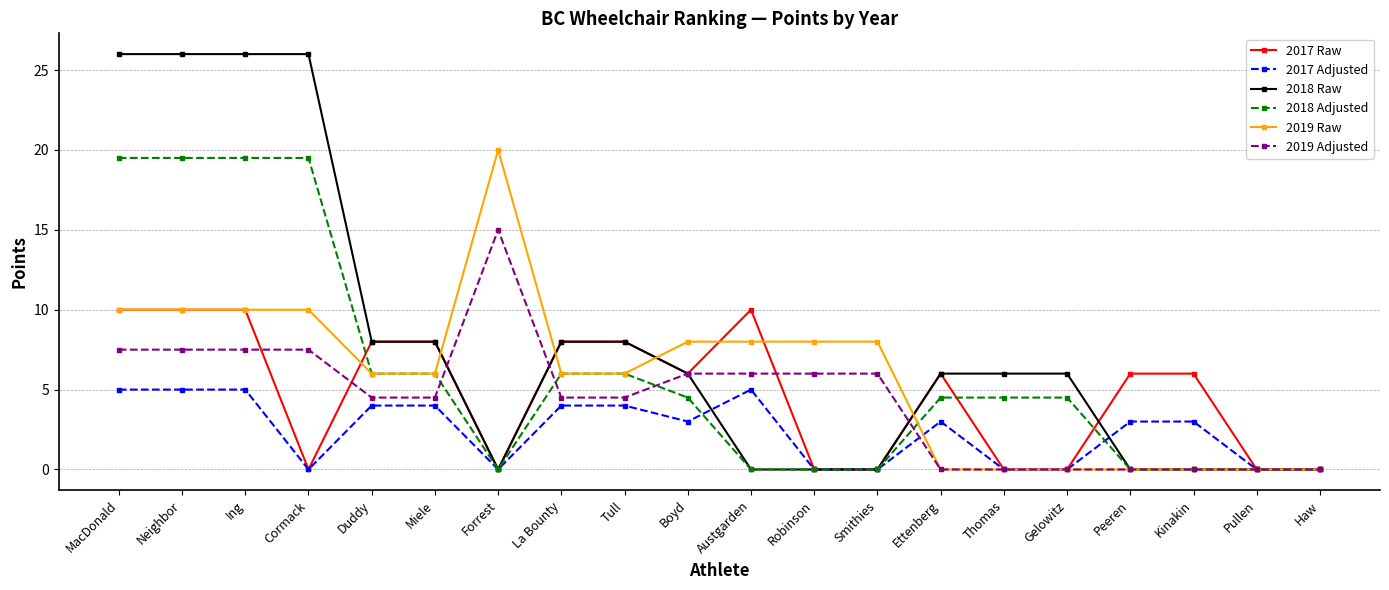

Is it true that 2019 Raw equals 7.5 at Peeren?

False